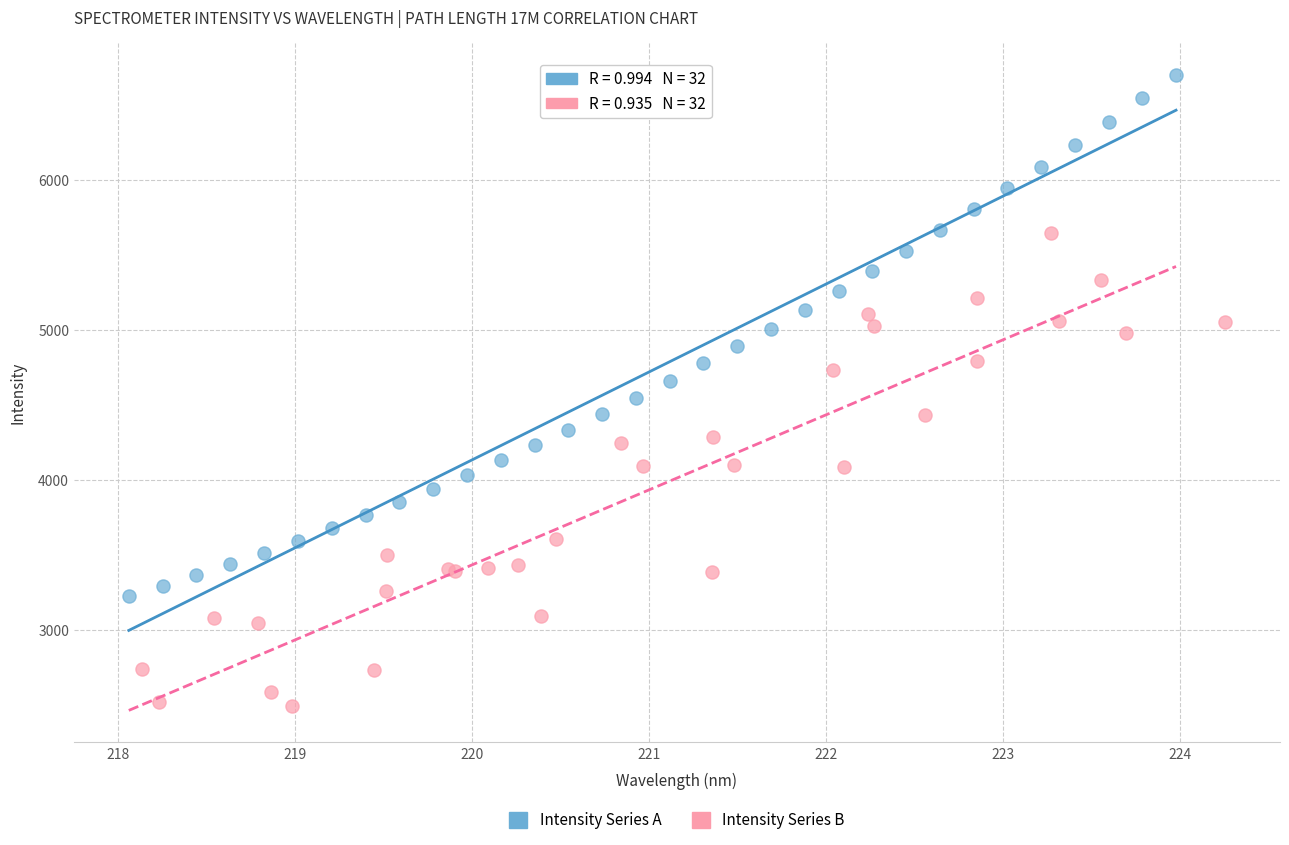

Which series contains the highest Y value?

Intensity Series A